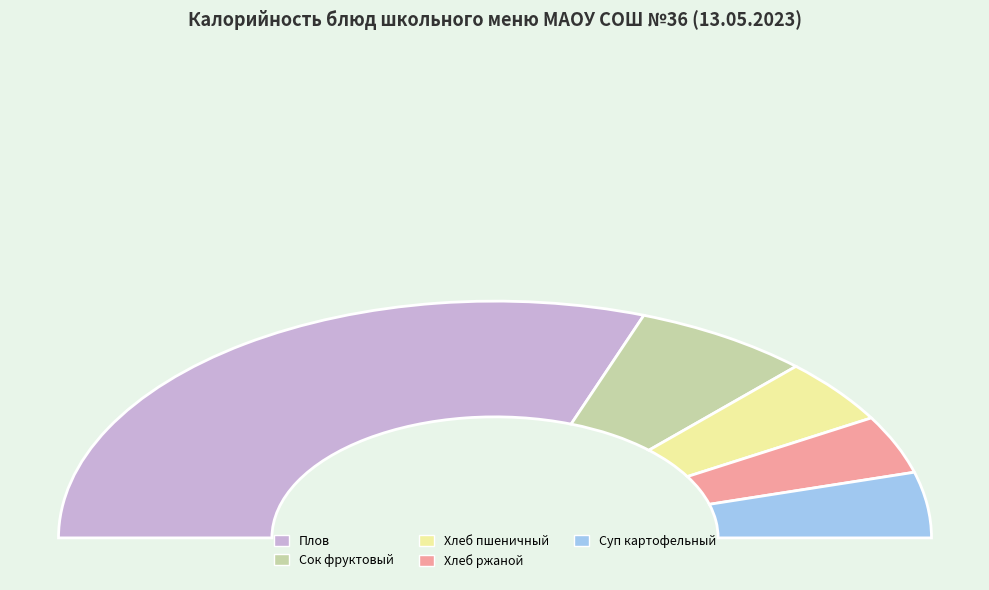

To the nearest percent, what portion does Хлеб ржаной (завтрак) represent?

4%